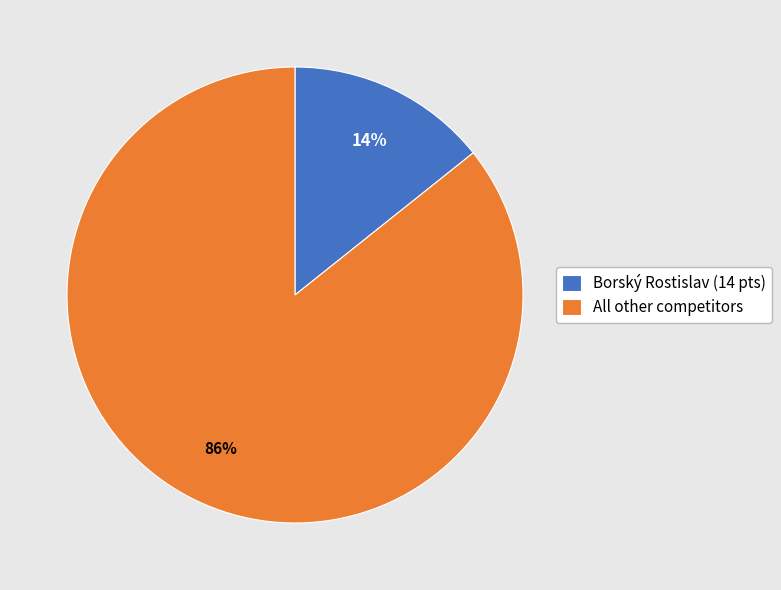

What percentage is the All other competitors slice, to the nearest percent?

86%